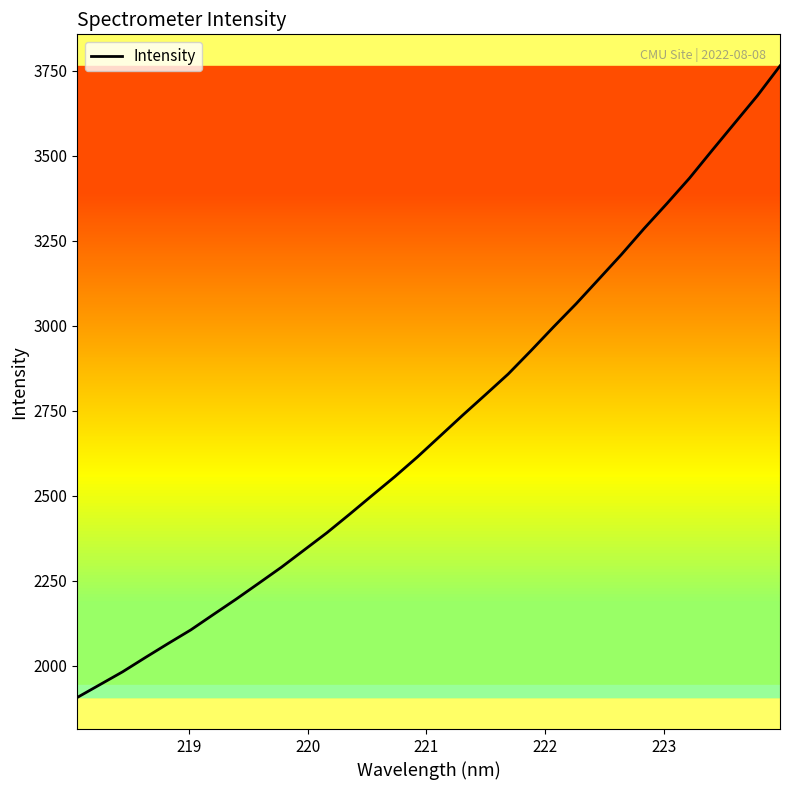

What is the difference between the maximum and minimum values?

1857.7